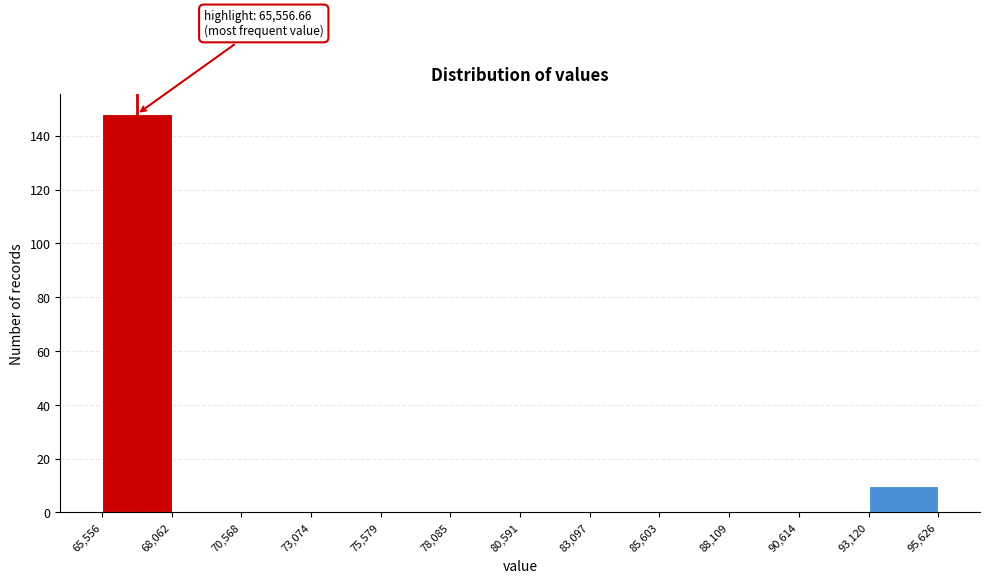

Over which range of the x-axis is the bar tallest?

65,556 to 68,062